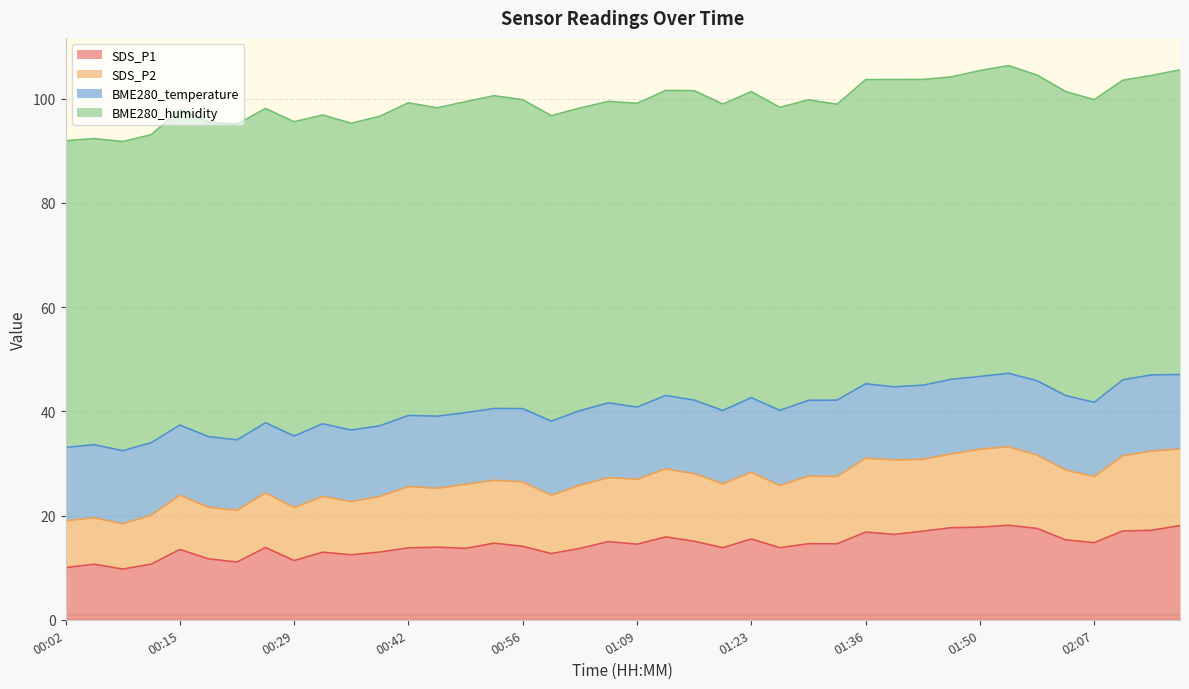

How many data points does each series have?

40